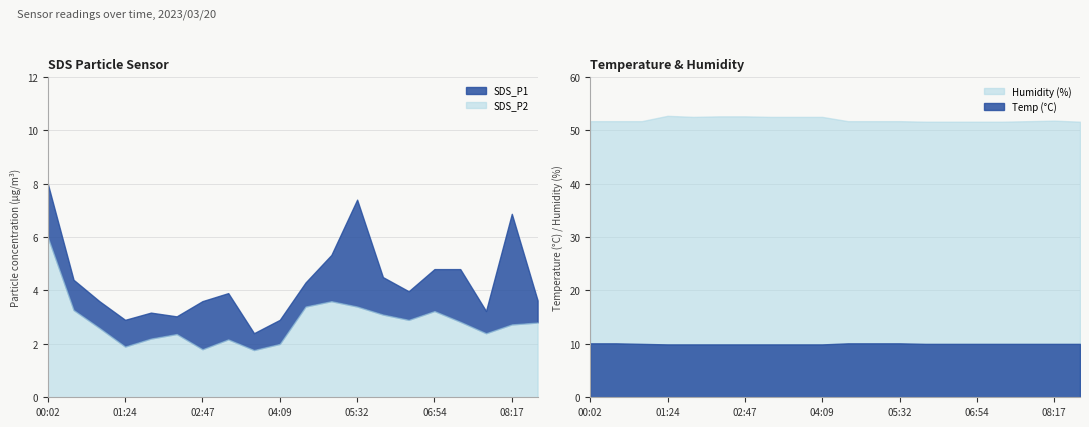

True or false: SDS_P1 has a value of 4.0 at 06:27.

True